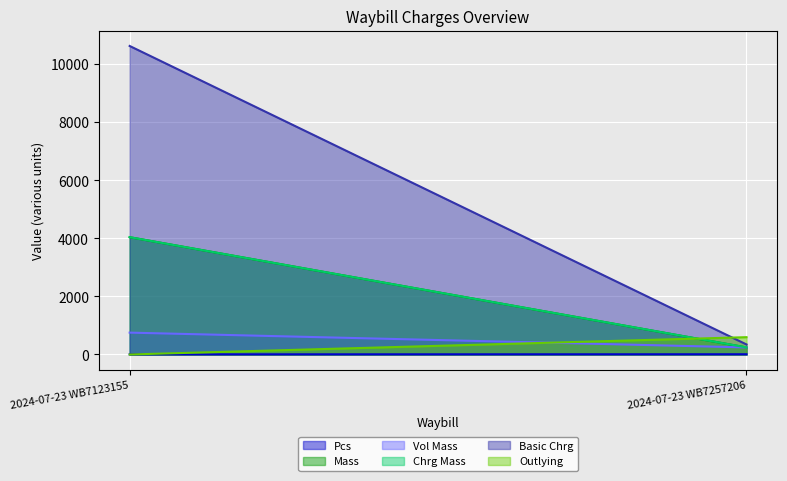

Which series has the largest range (max minus min)?

Basic Chrg